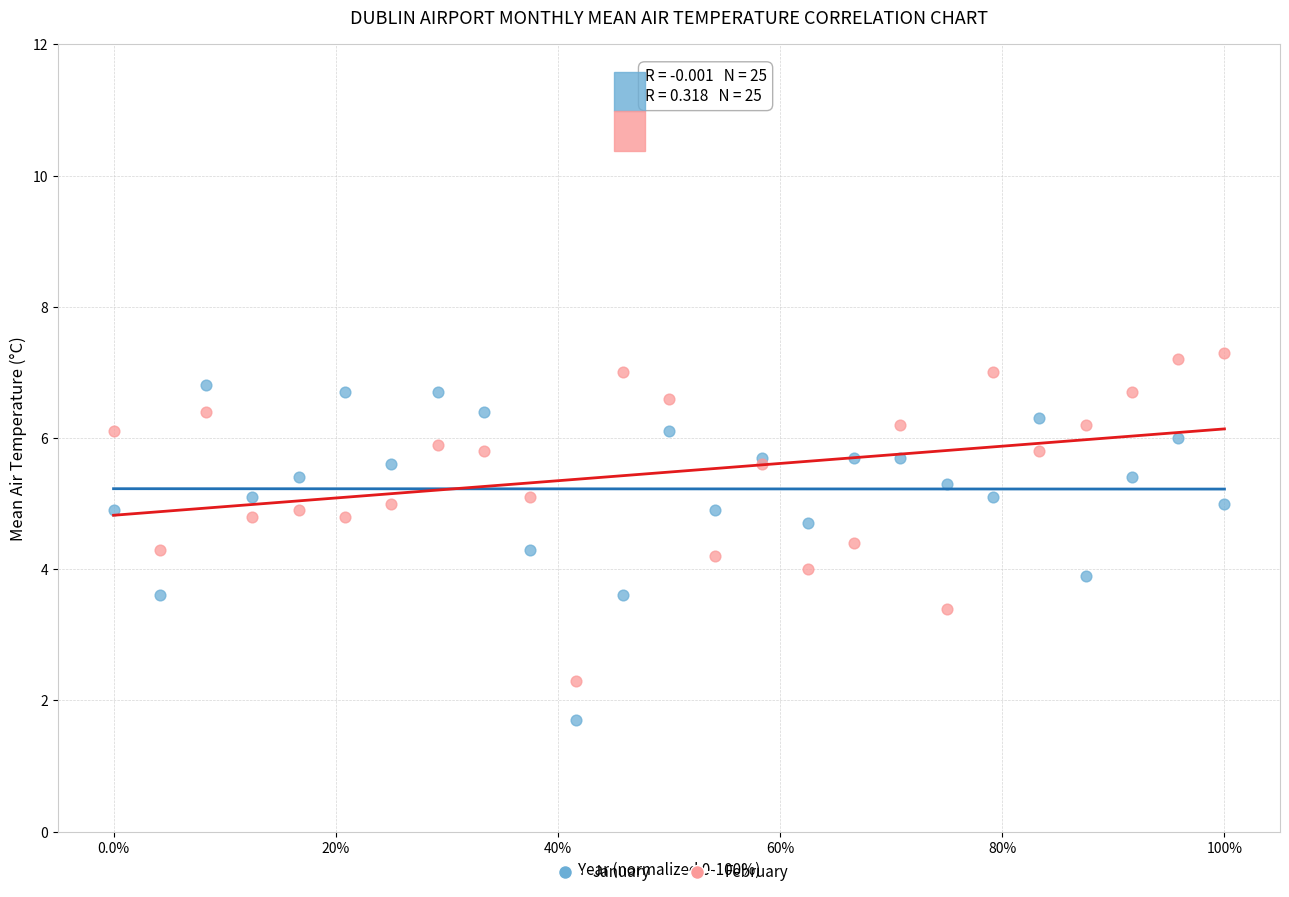

Which series contains the highest Y value?

February